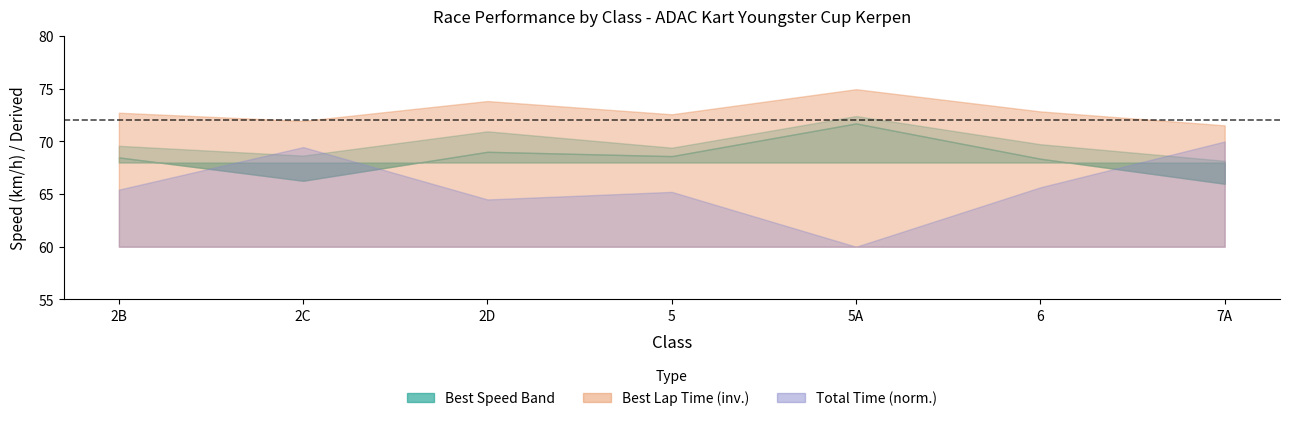

True or false: Total Distance and Best Speed intersect in this chart.

False